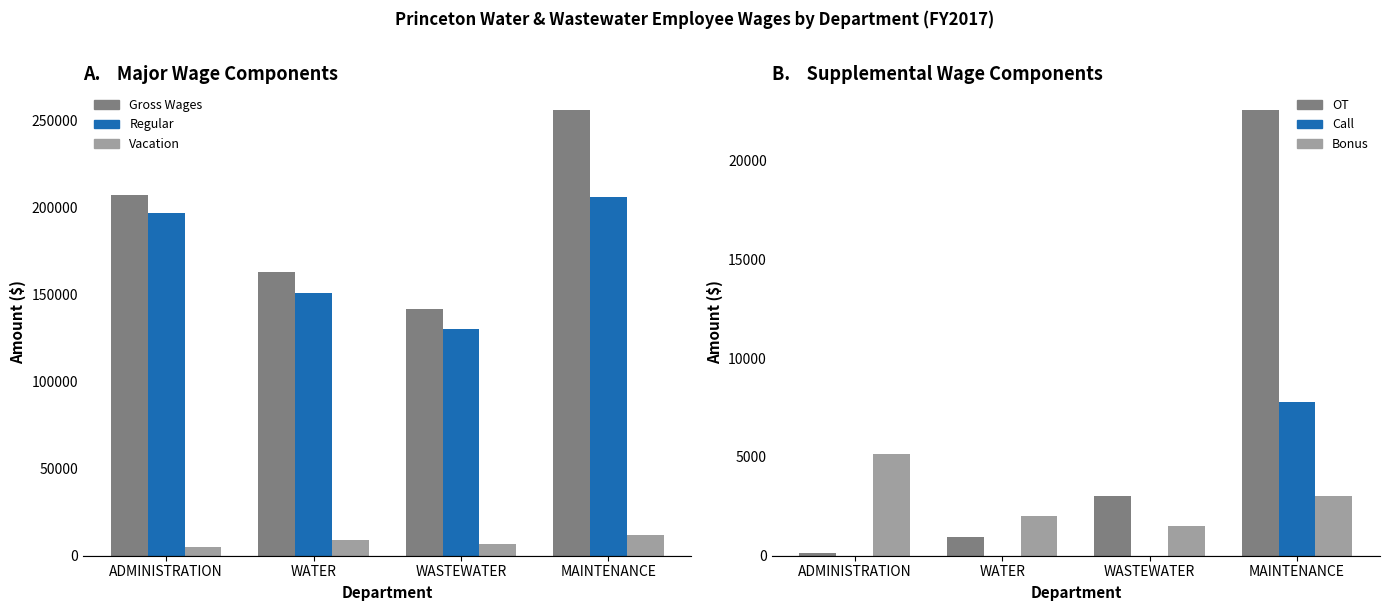

What is the highest value of the Gross Wages series?

255714.4